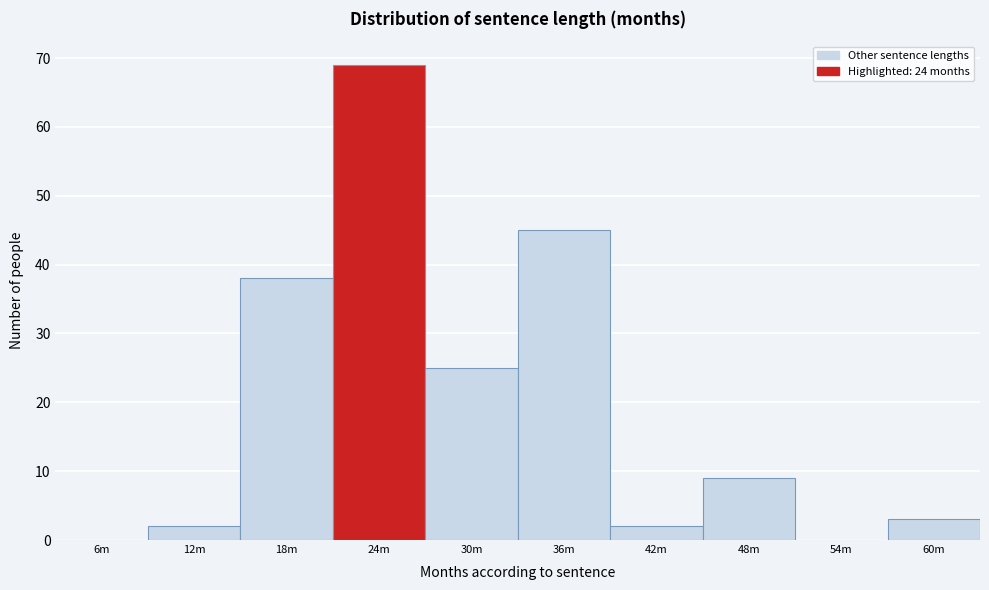

Reading right to left, extract all data points from this chart.

60m=3	54m=0	48m=9	42m=2	36m=45	30m=25	24m=69	18m=38	12m=2	6m=0